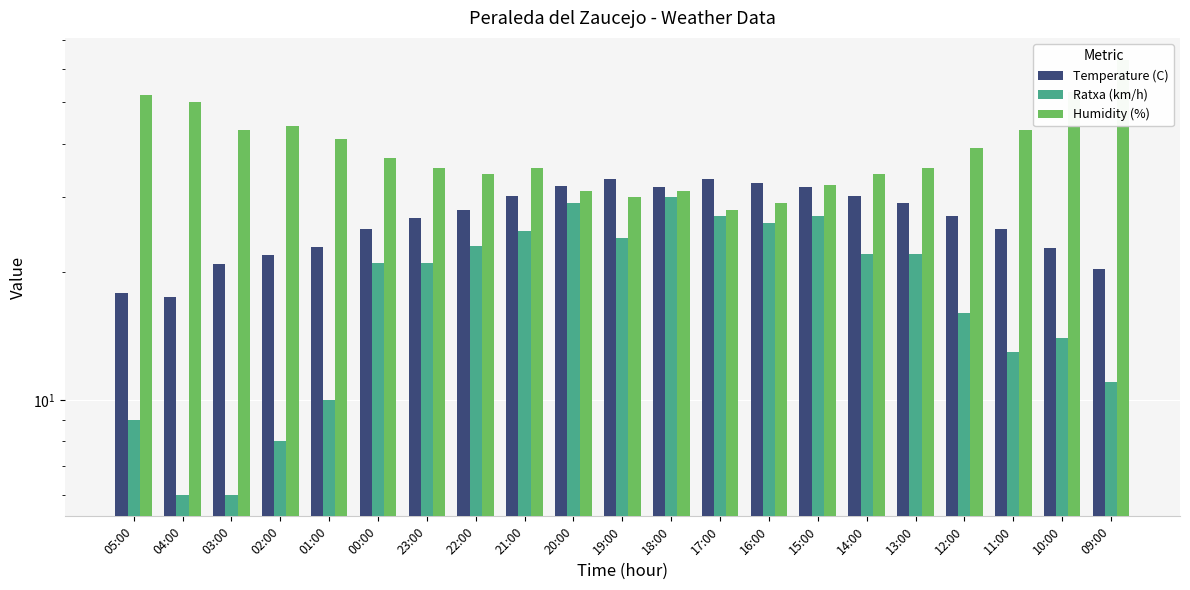

Count the number of categories in the chart.

21